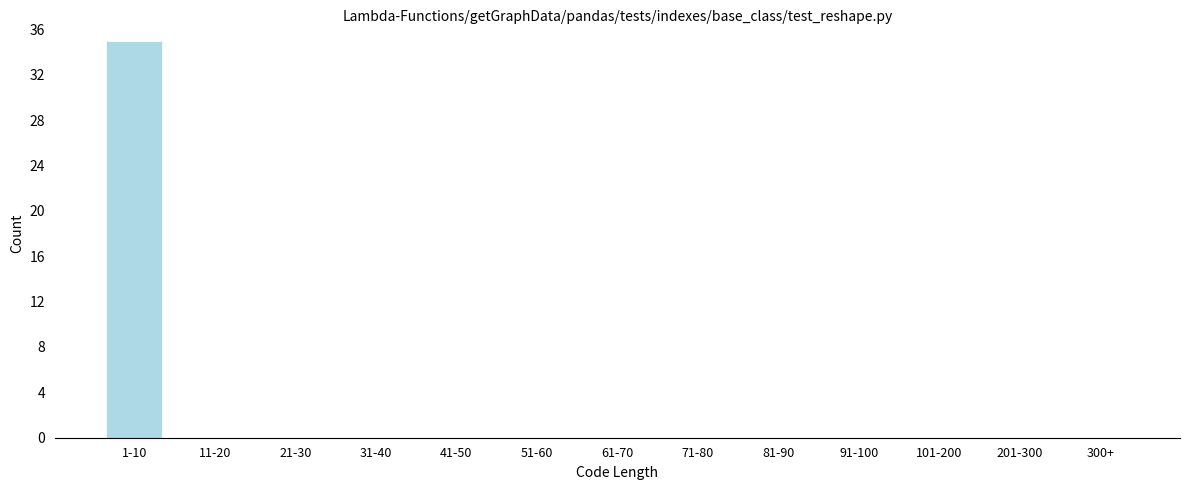

Reading left to right, transcribe all the data shown in this chart.

1-10=35	11-20=0	21-30=0	31-40=0	41-50=0	51-60=0	61-70=0	71-80=0	81-90=0	91-100=0	101-200=0	201-300=0	300+=0